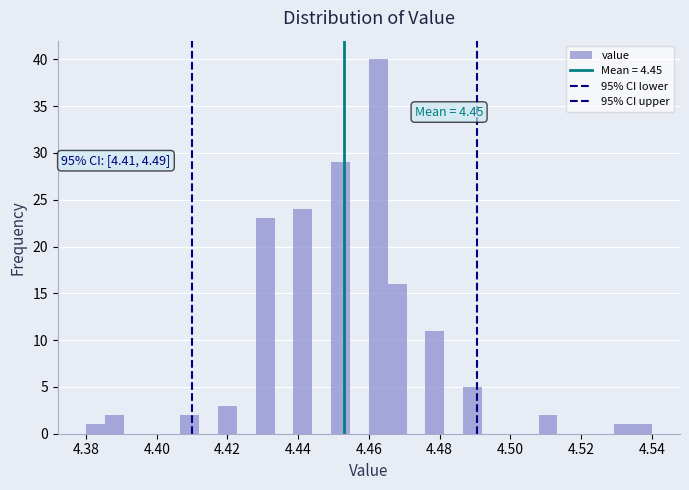

Read against the x-axis, roughly where is the centre of the tallest bar?

4.462